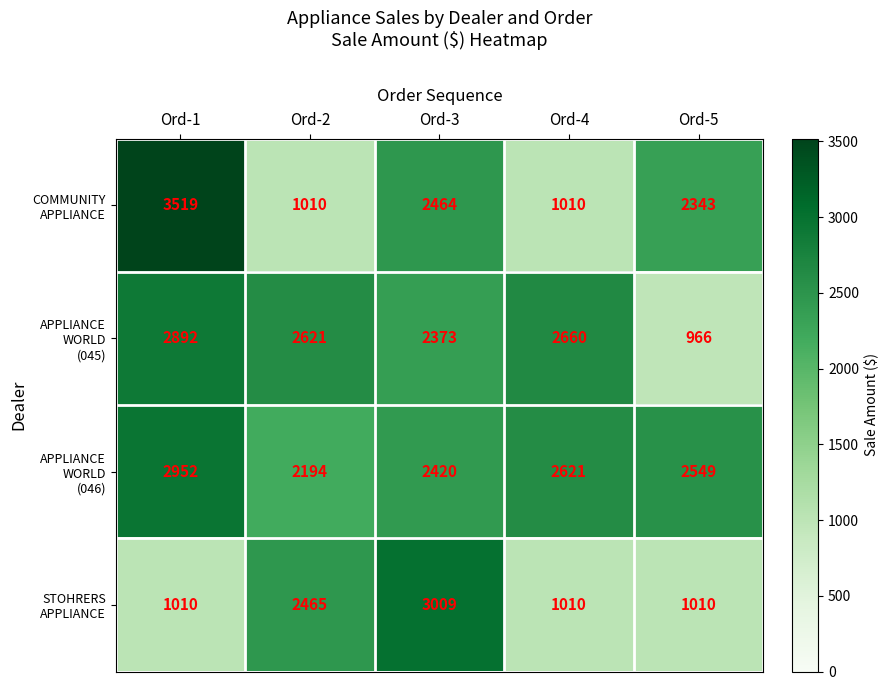

What is the total value across all series at Ord-4?

7301